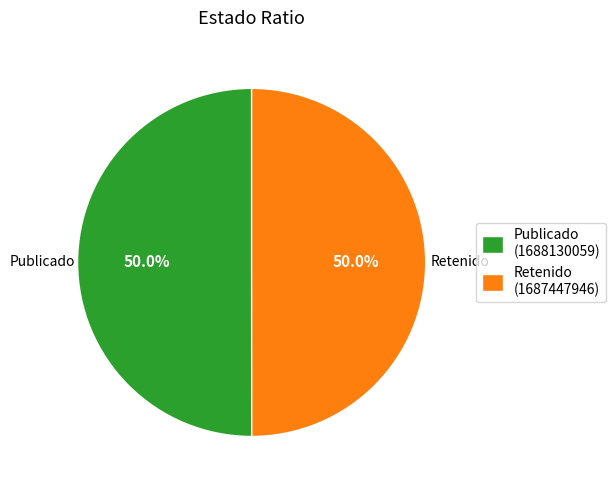

How many slices are in this pie chart?

2